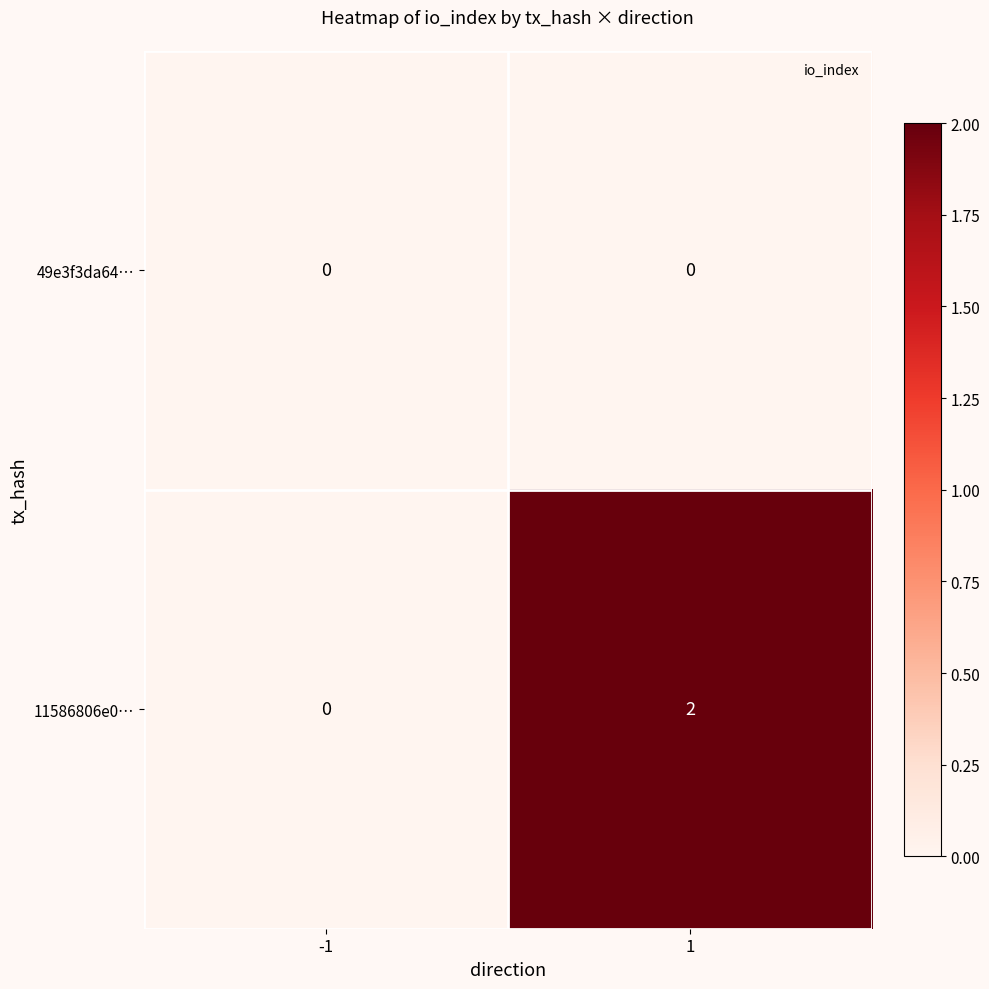

Is the value of 11586806e0… at 1 greater than the value of 49e3f3da64… at 1?

Yes